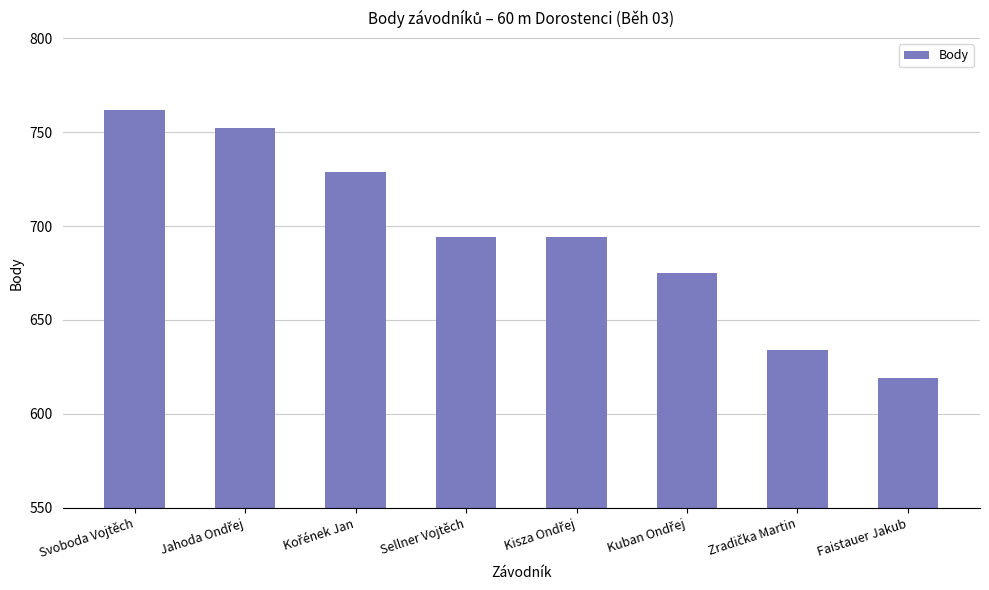

What is the average value?

695